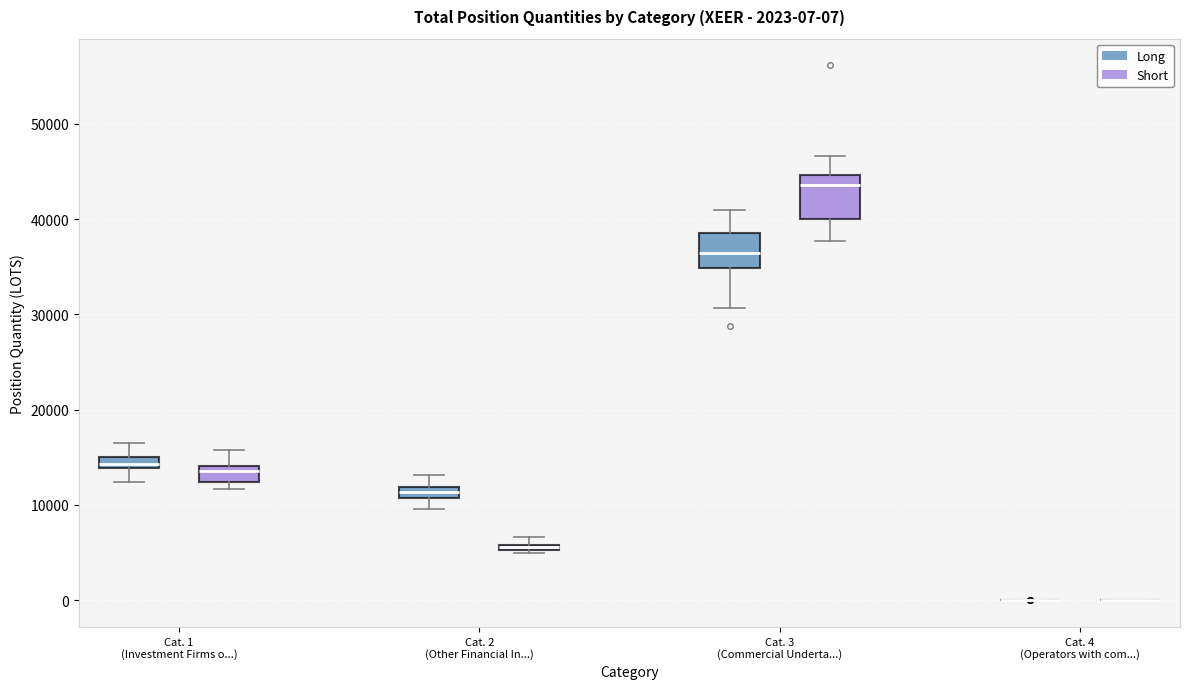

Comparing the boxes themselves (not the whiskers), which one is the tallest?

Cat. 3 (Commercial Underta...) (Short)